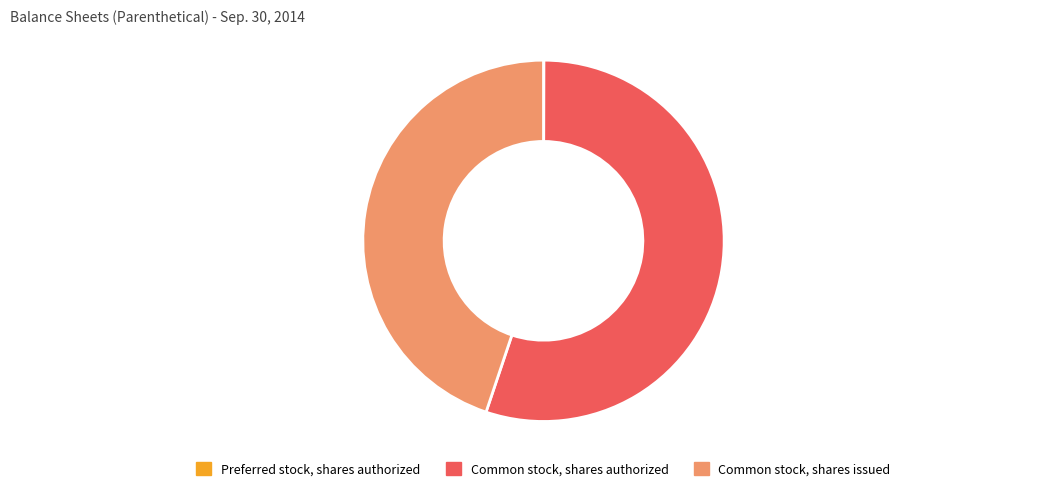

What is the largest slice in the pie chart?

Common stock, shares authorized